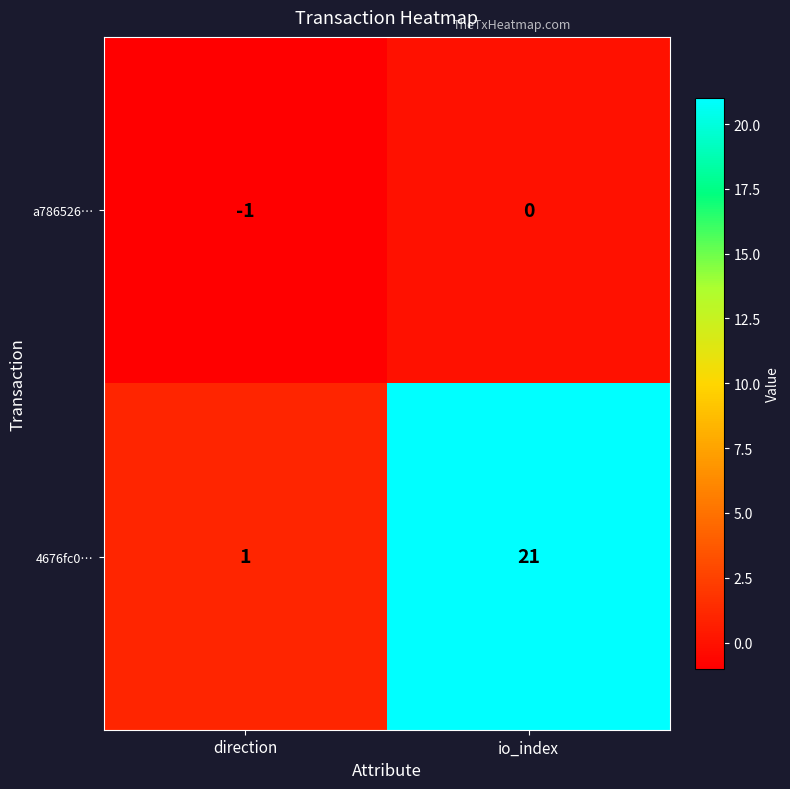

At which label is 4676fc0… closest to 11?

direction